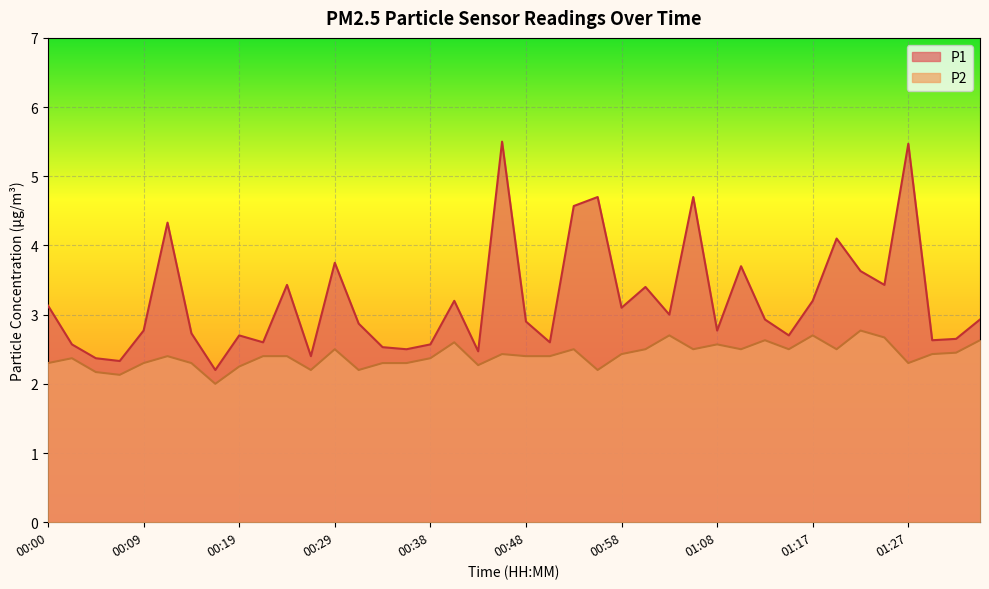

What is the average value of the P2 series?

2.4